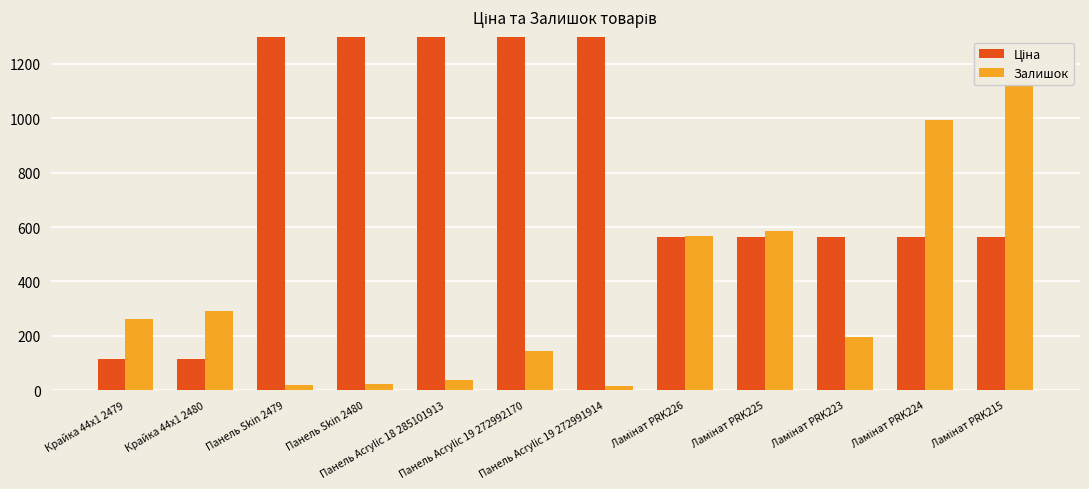

How many groups of bars are there?

12